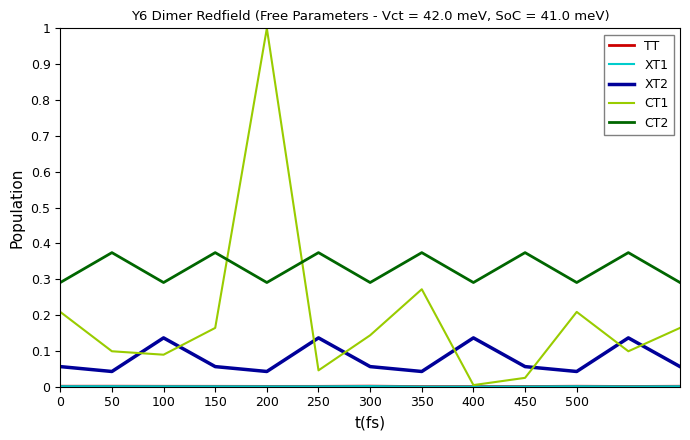

What is the label of the 2nd point from the left?

50